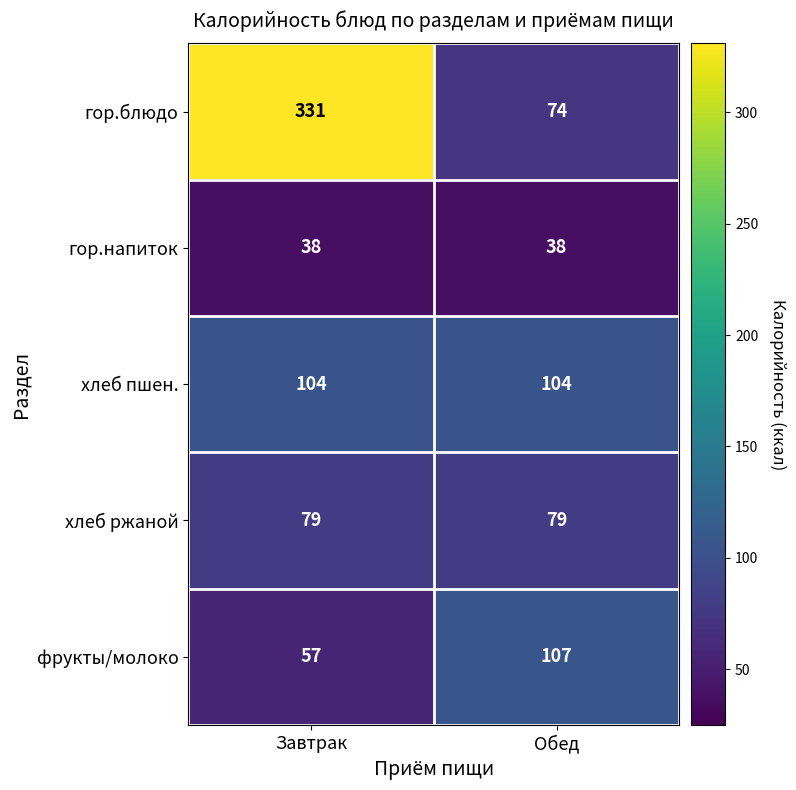

Rank the series at Обед from highest to lowest value.

фрукты/молоко, хлеб пшен., хлеб ржаной, гор.блюдо, гор.напиток